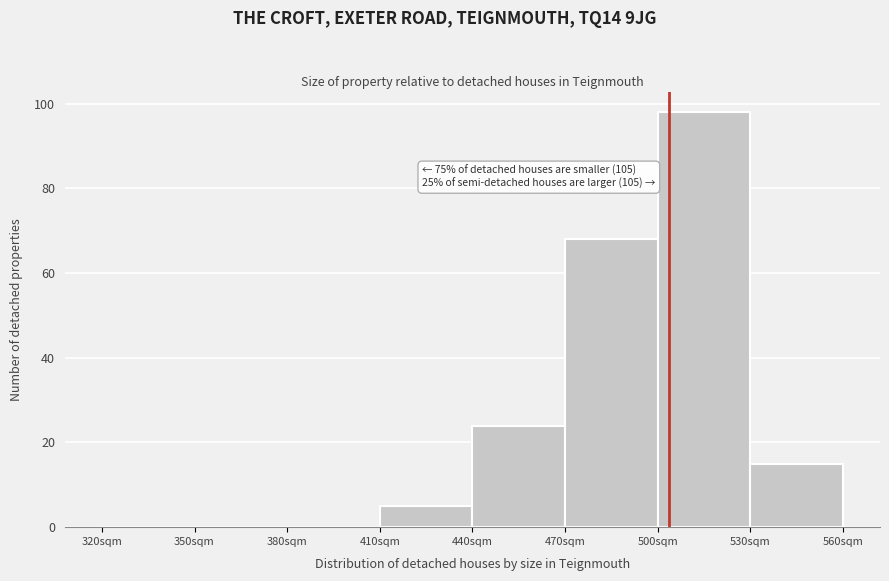

Over which range of the x-axis is the bar tallest?

500 to 530